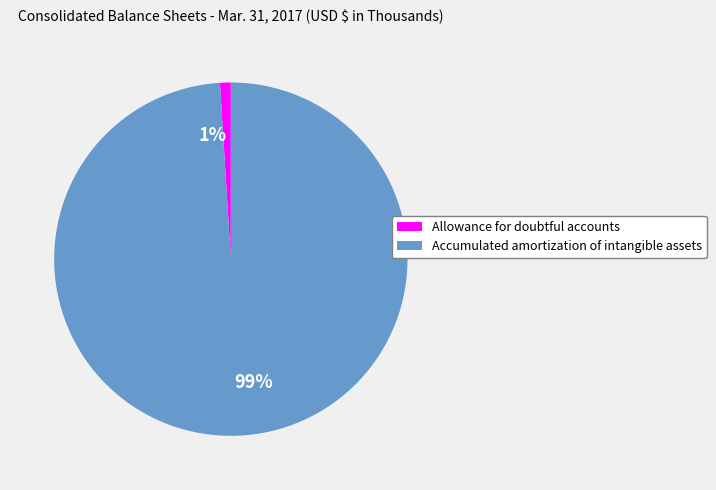

How many segments does this pie chart have?

2